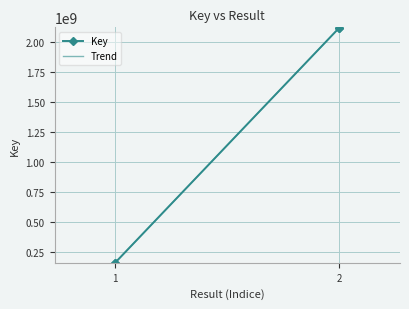

What is the difference between the second highest and second lowest values?

1961399470